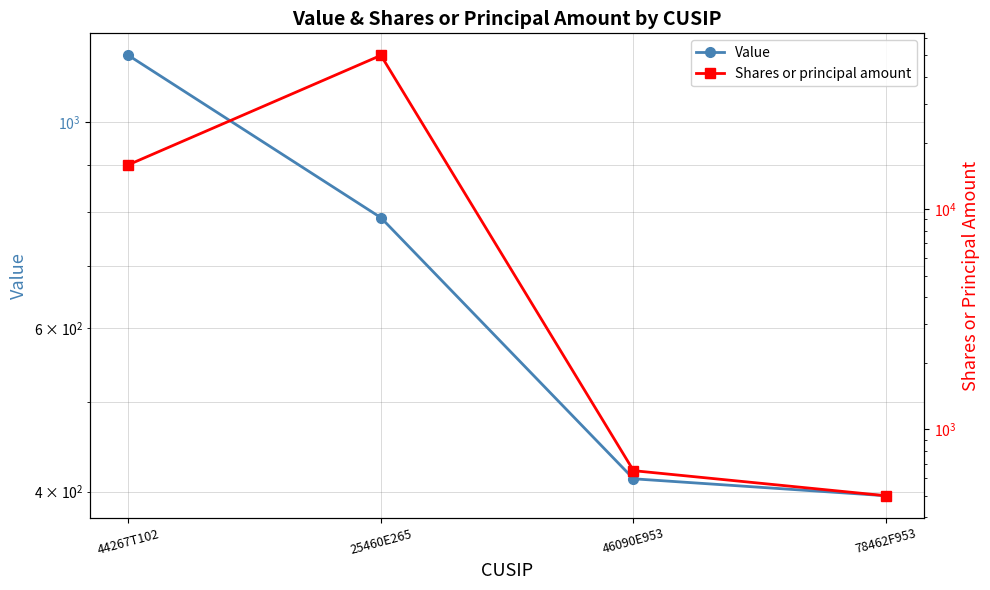

True or false: Value and Shares or principal amount cross at least once.

False